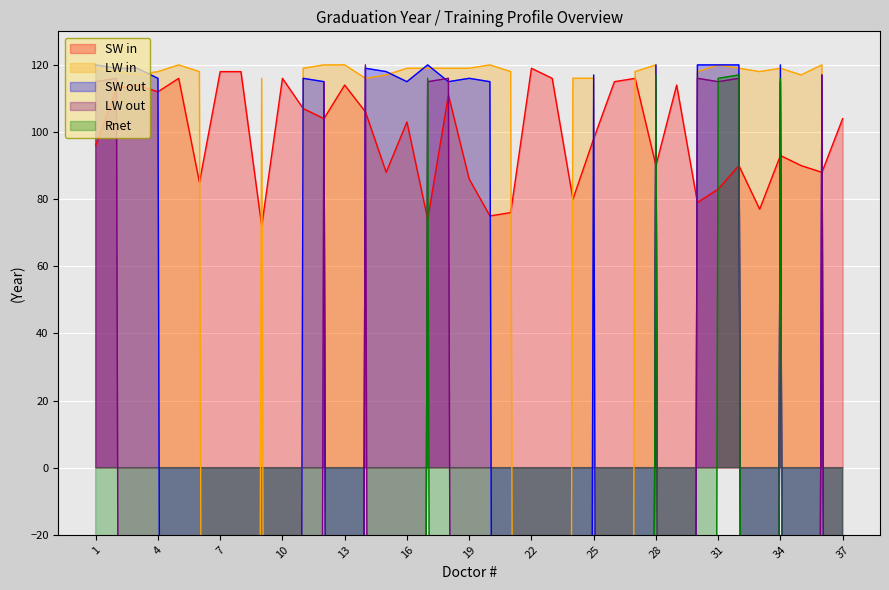

True or false: SW out has a value of 116 at 11.

True